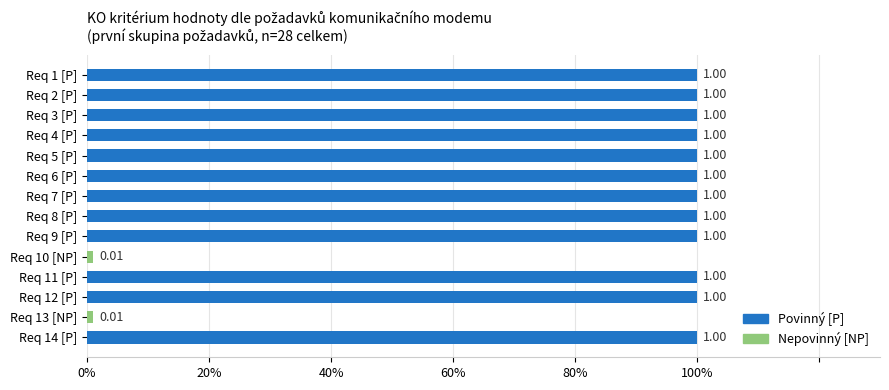

Are the bars horizontal?

Yes